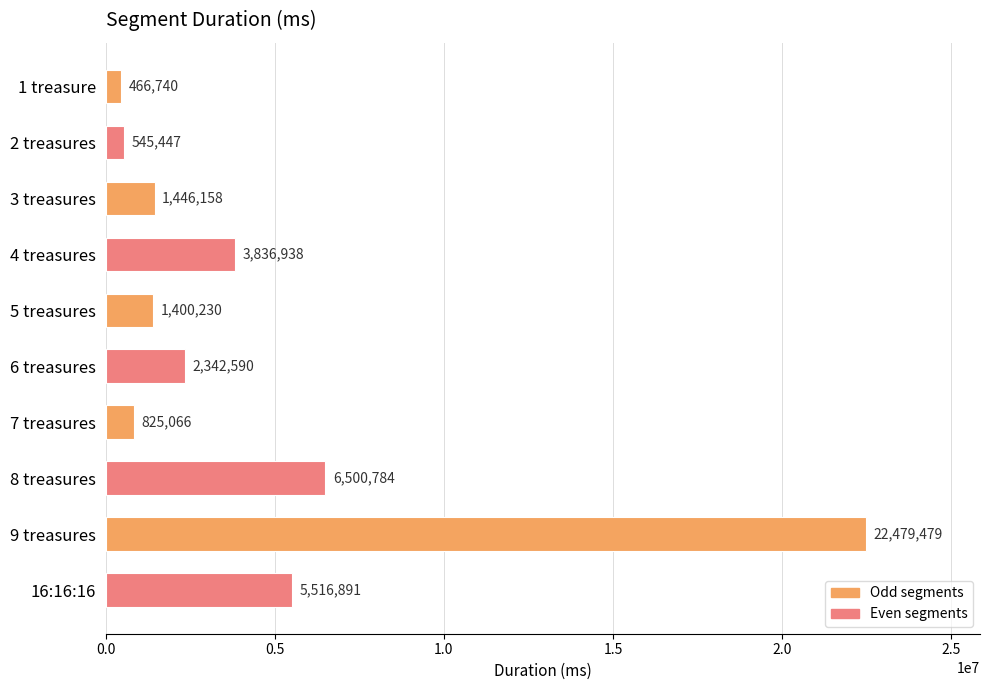

Reading top to bottom, extract all data points from this chart.

1 treasure=466740	2 treasures=545447	3 treasures=1446158	4 treasures=3836938	5 treasures=1400230	6 treasures=2342590	7 treasures=825066	8 treasures=6500784	9 treasures=22479479	16:16:16=5516891